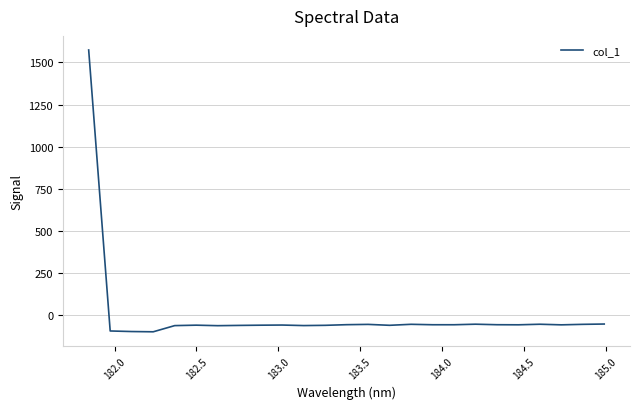

What is the greatest value displayed?

1573.7